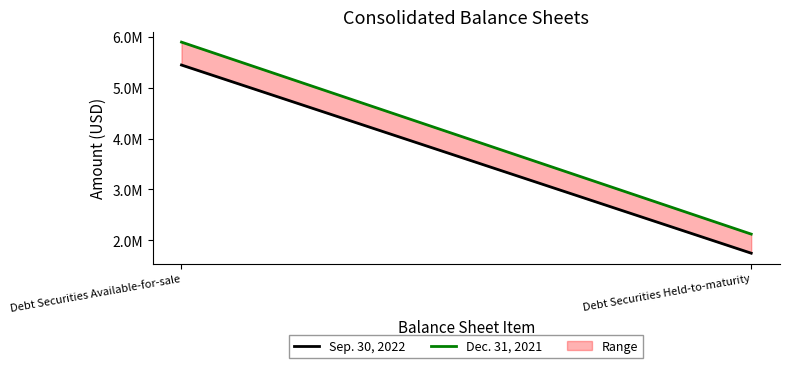

What is the minimum value shown in the chart?

1747282